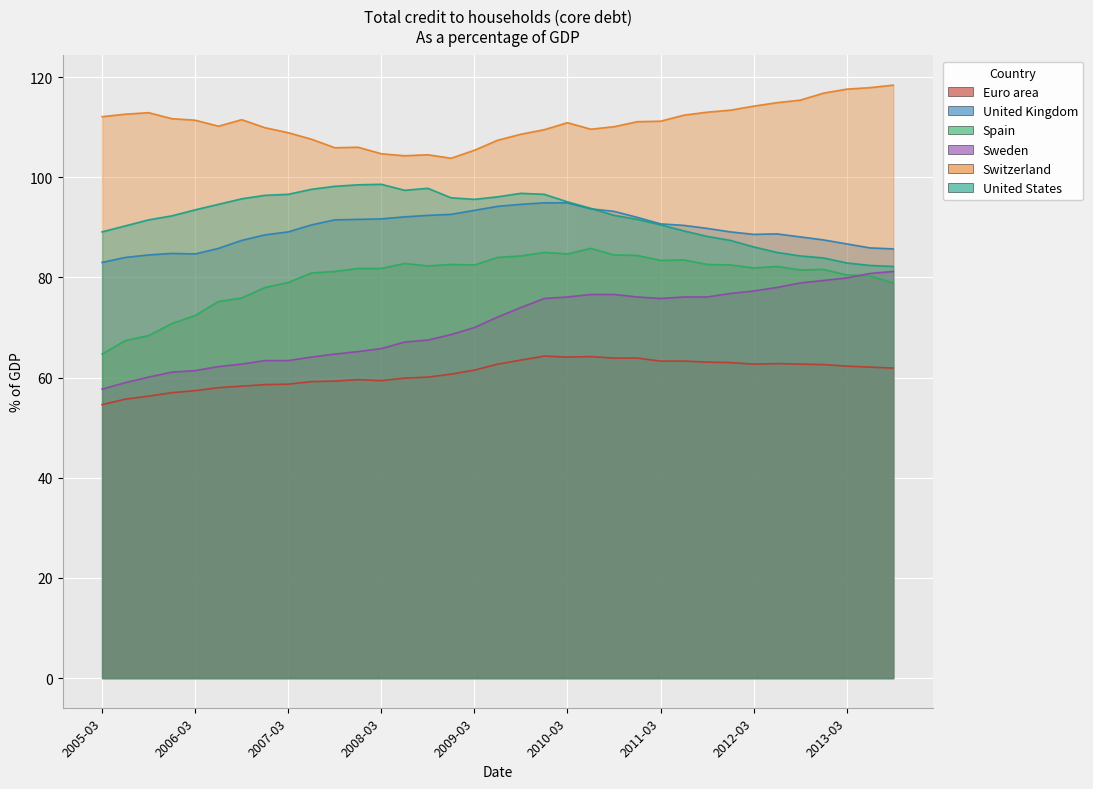

What value does the Sweden series have at 2007-09?

64.7